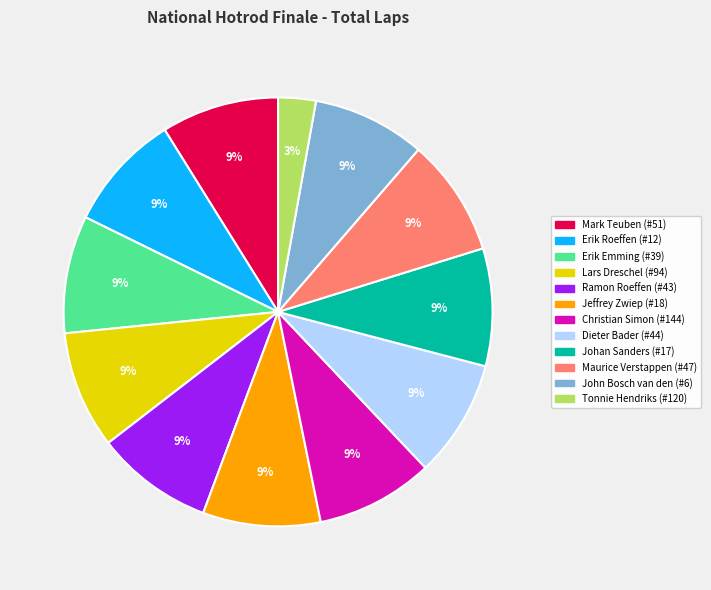

Do Dieter Bader (#44) and Erik Roeffen (#12) together represent more than half of the pie?

No